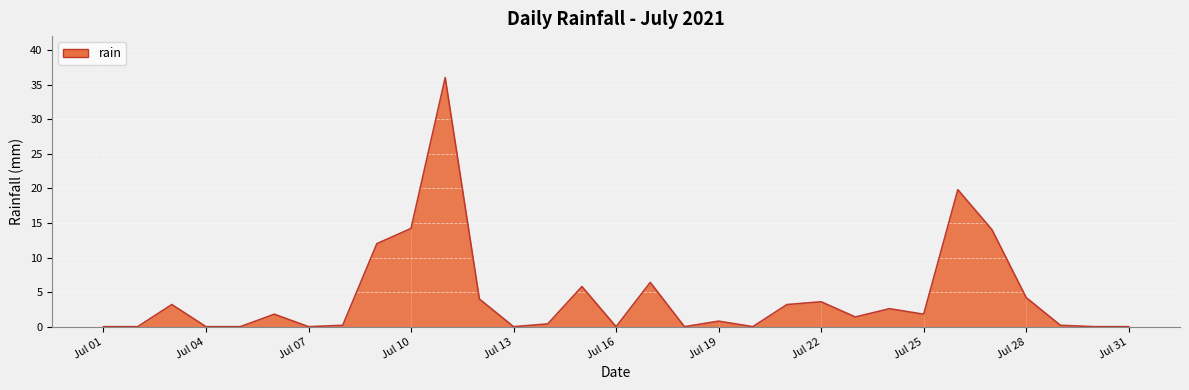

What is the greatest value displayed?

36.0